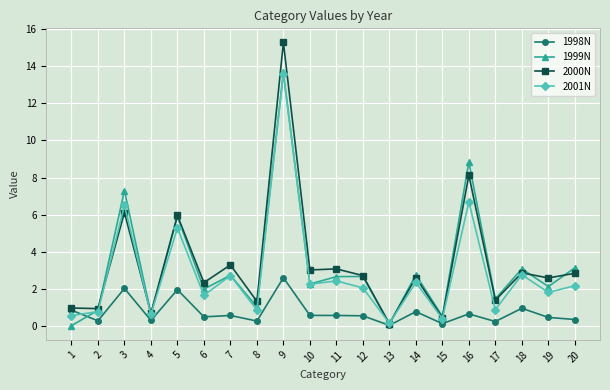

At how many categories does at least one series exceed 4?

4